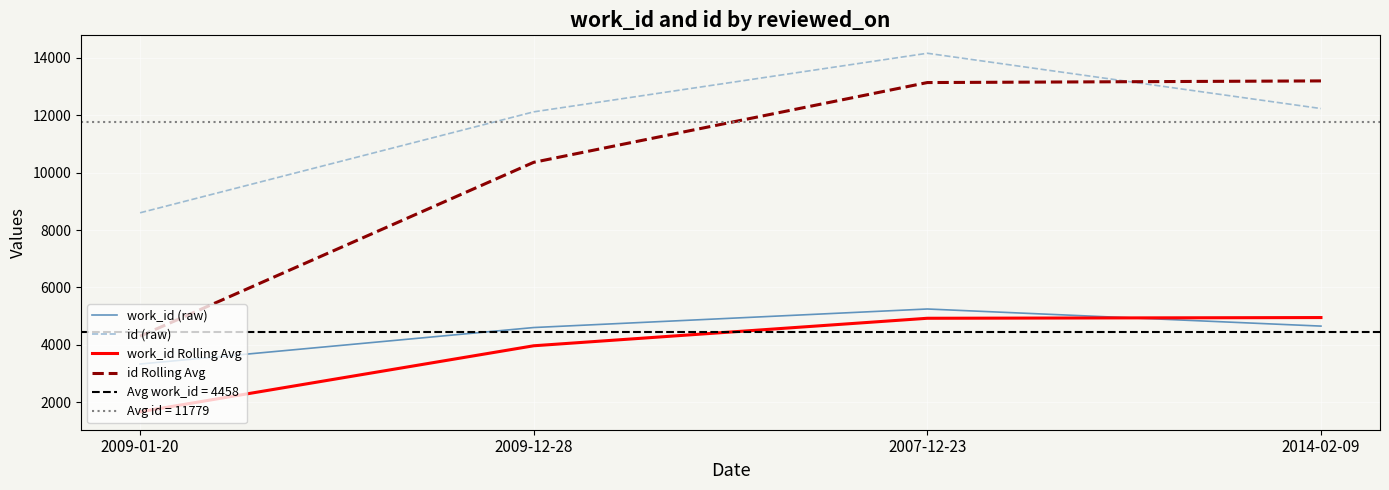

Which series has the largest total across all categories?

id (raw)